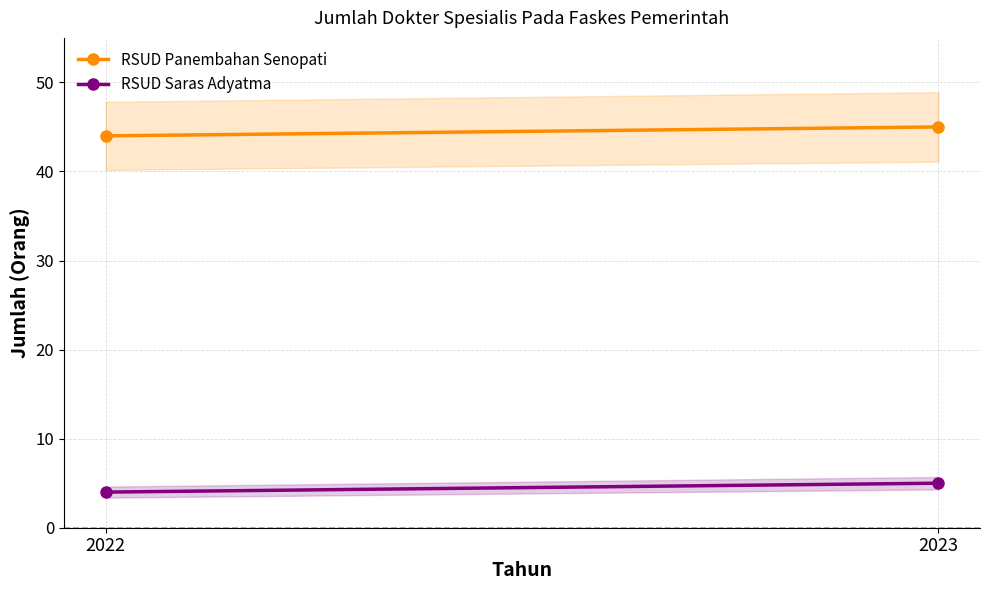

The RSUD Saras Adyatma series shows 4 at 2022. True or false?

True